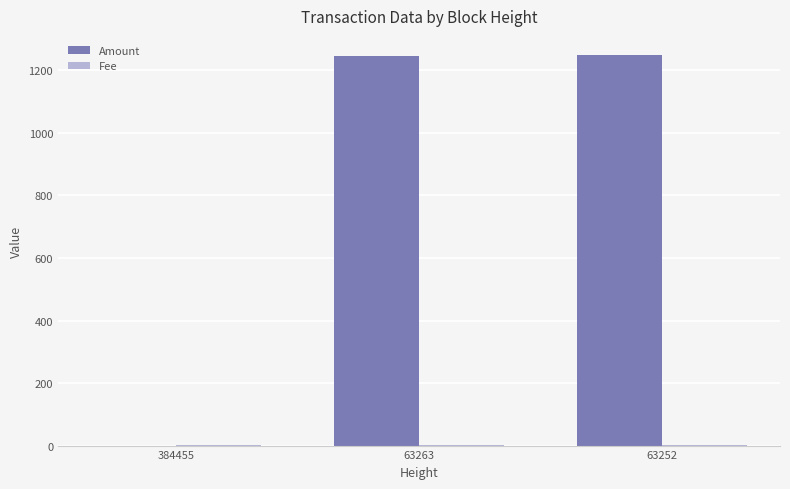

What is the sum of all Amount values?

2494.6